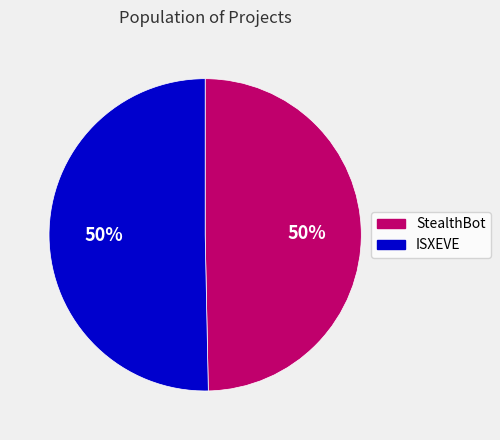

What percentage is the ISXEVE slice, to the nearest percent?

50%